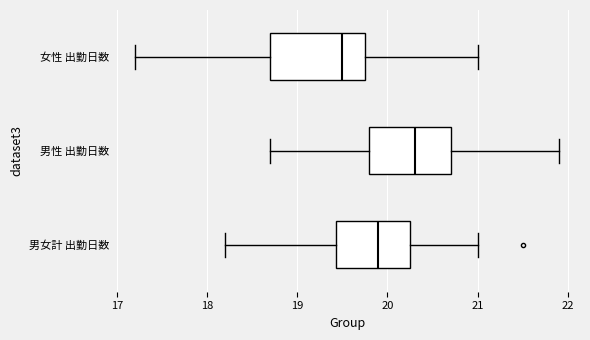

Which box is the widest, from its left edge to its right edge?

女性 出勤日数